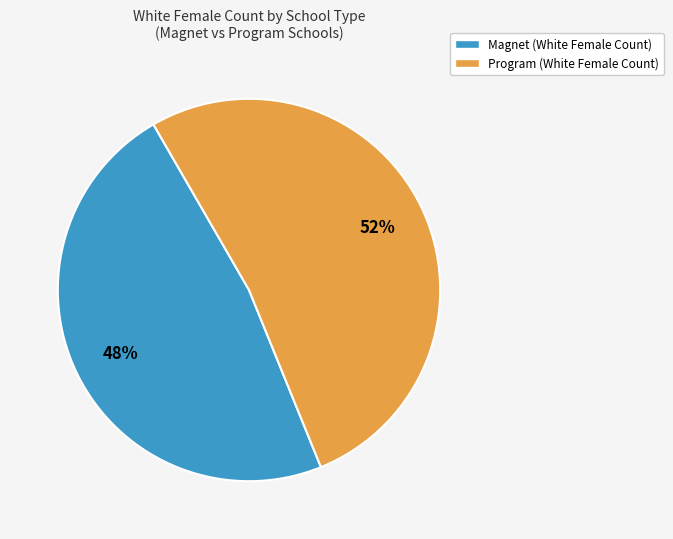

To the nearest percent, what is the difference between the largest and smallest slice percentages?

4%